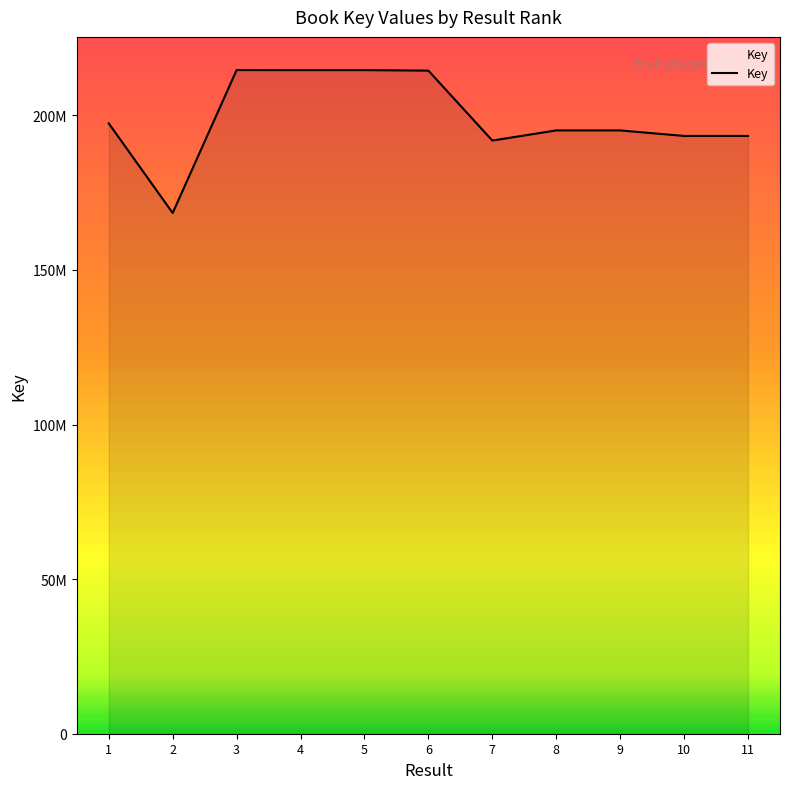

Is it true that the value at 2 is 282300638?

False